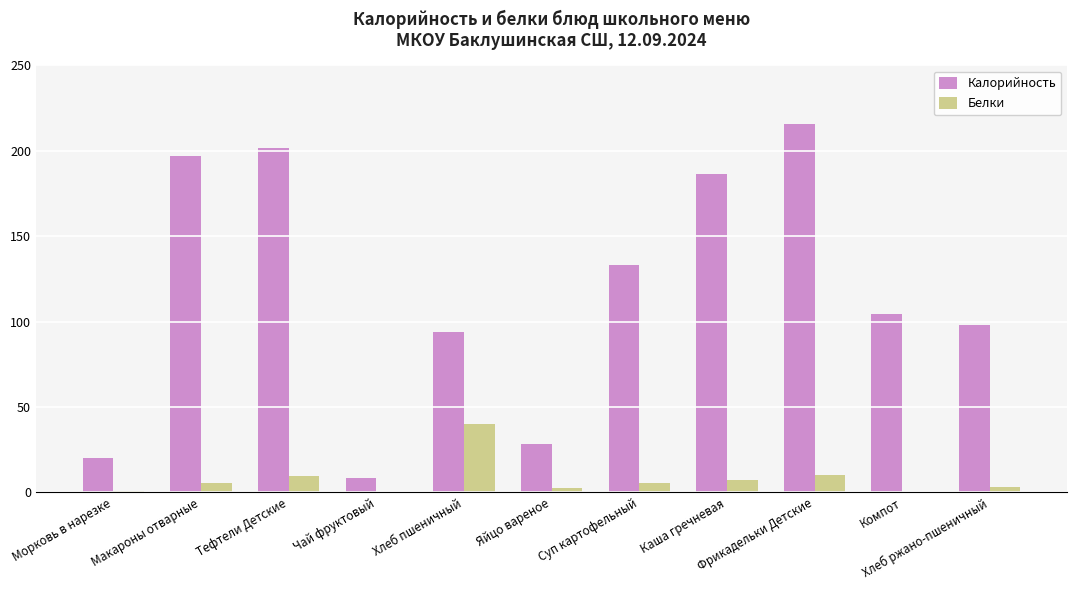

What is the sum of the Калорийность values at Морковь в нарезке and Компот?

124.6